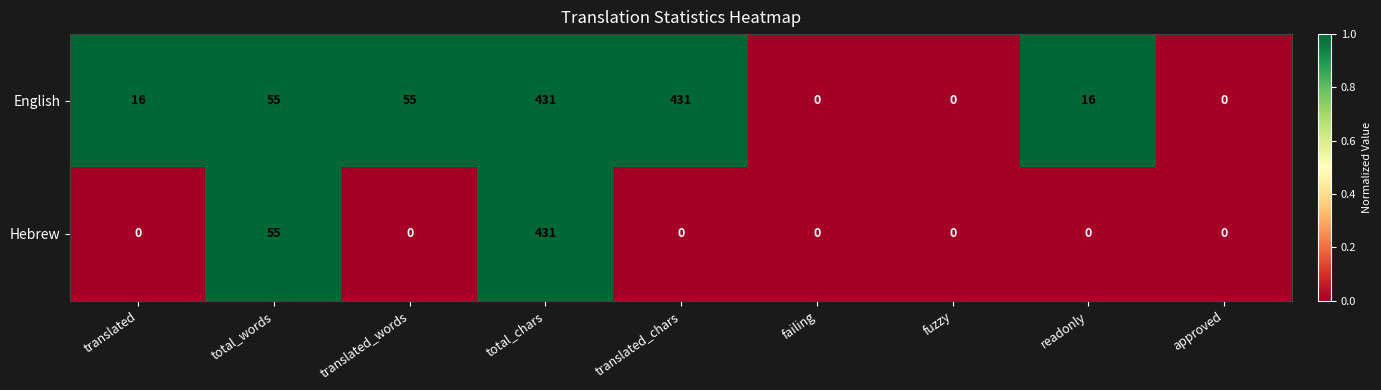

Rank the series by their average value, from lowest to highest.

Hebrew, English